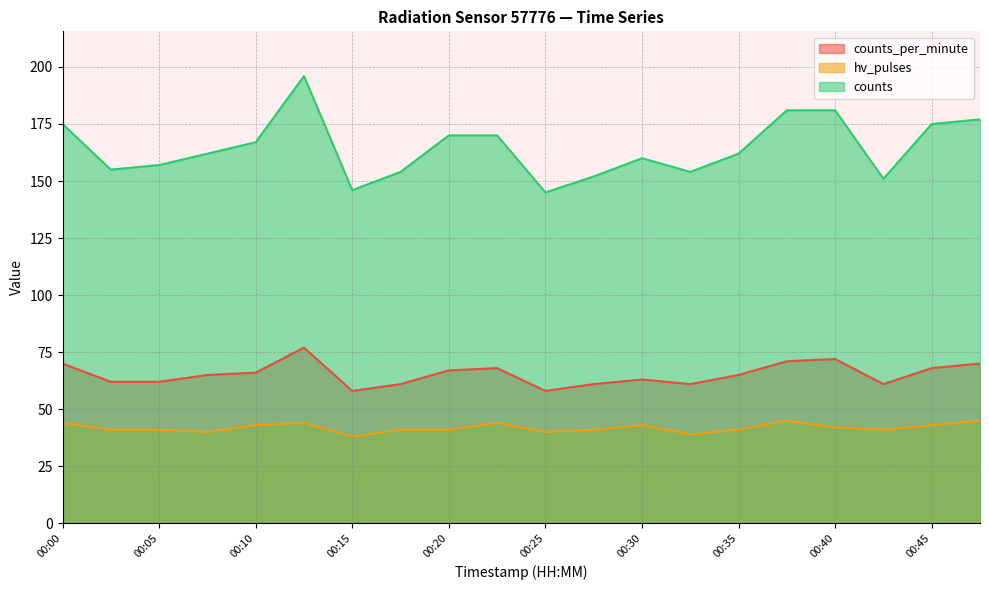

What is the sum of all counts values?

3290